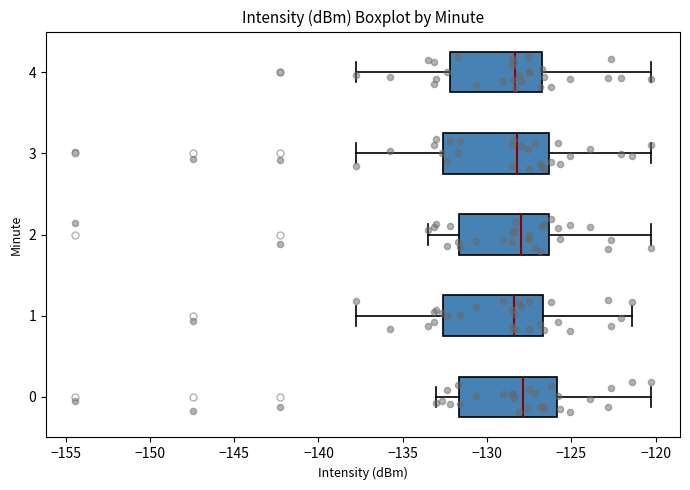

Reading bottom to top, transcribe this box plot: for each box, give where its median line is, the range the box spans, and where its two whiskers end, as read against the x-axis. The values are not printed on the chart, so give them approximately, as read against the axis.

0: median -128.0, box -131.5 to -126.0, whiskers -133.0 to -120.5
1: median -128.5, box -132.5 to -126.5, whiskers -138.0 to -121.5
2: median -128.0, box -131.5 to -126.5, whiskers -133.5 to -120.5
3: median -128.0, box -132.5 to -126.5, whiskers -138.0 to -120.5
4: median -128.5, box -132.0 to -126.5, whiskers -138.0 to -120.5